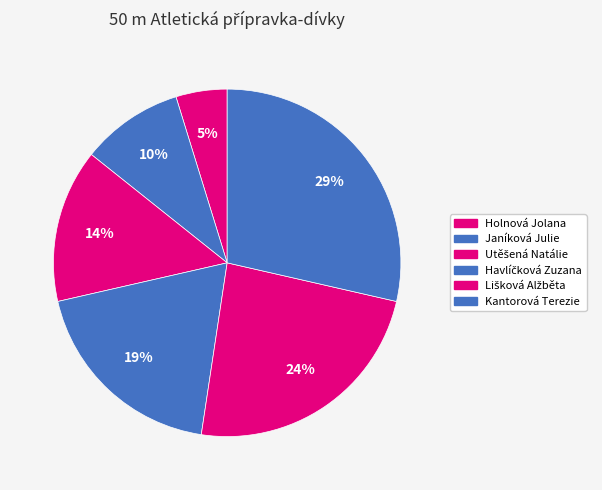

Is it true that Lišková Alžběta is 16% of the pie?

False